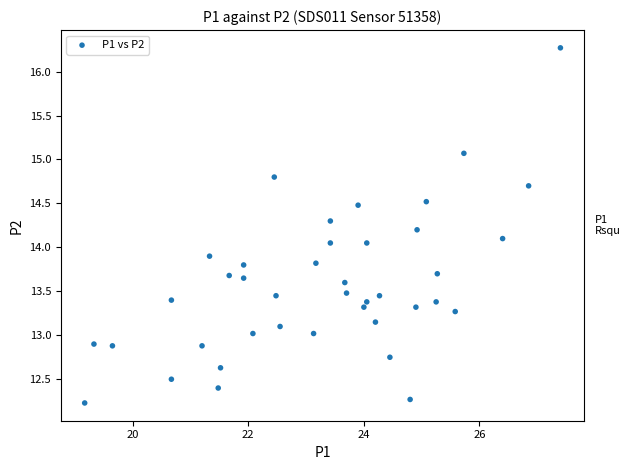

What is the range of X values (max minus min)?

8.2